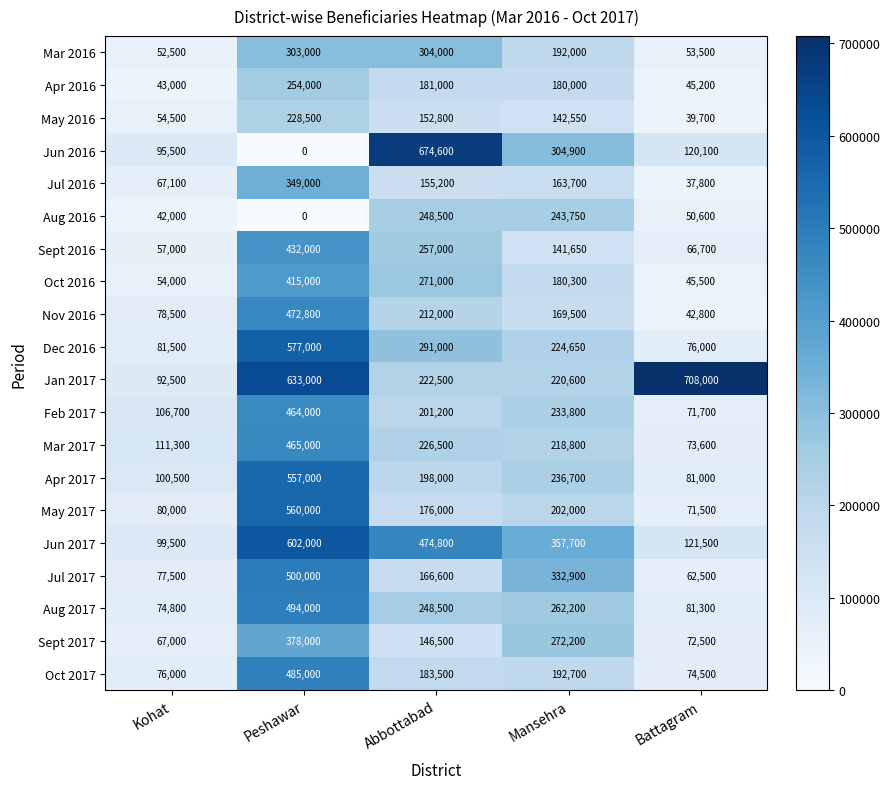

At how many categories does at least one series exceed 359051?

3